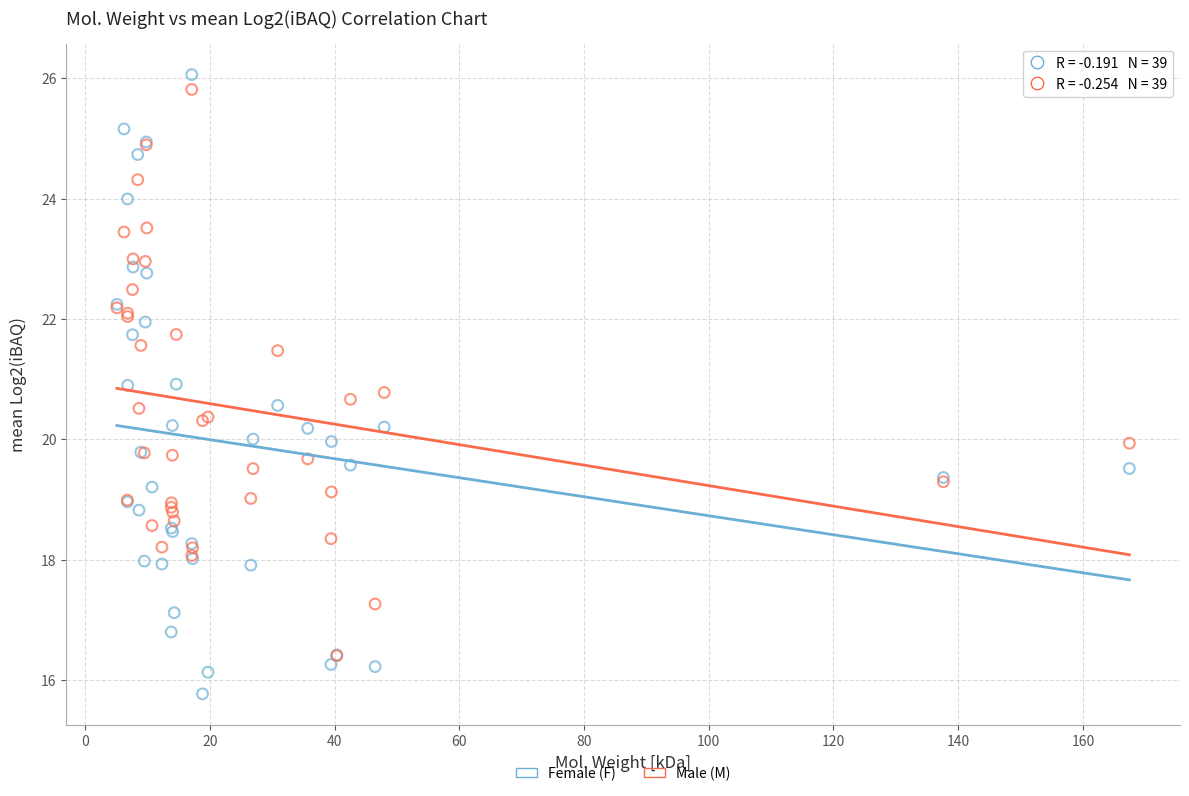

Which series reaches the maximum Y coordinate?

Female (F)